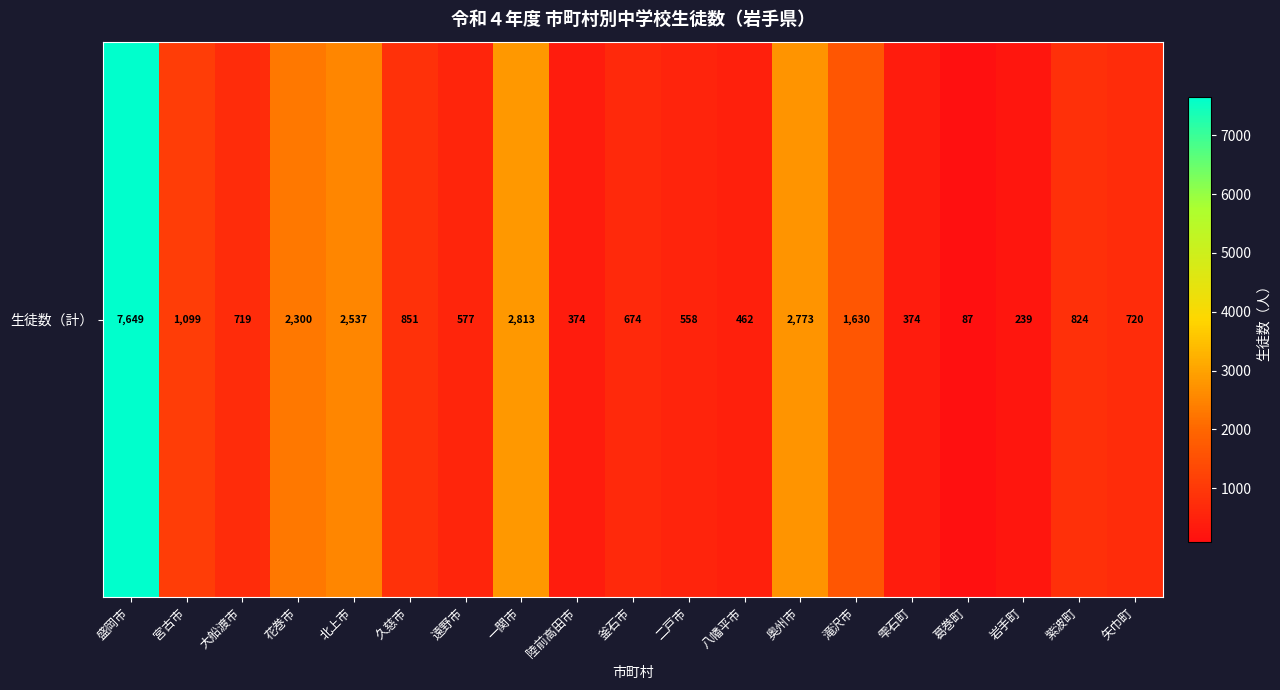

How many series are shown in this chart?

1